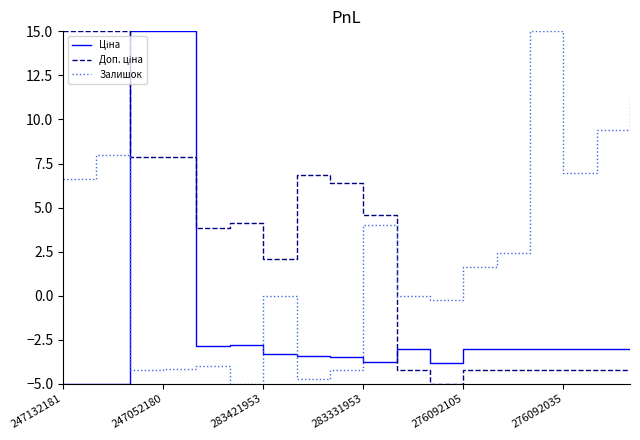

What is the smallest value displayed?

-5.0